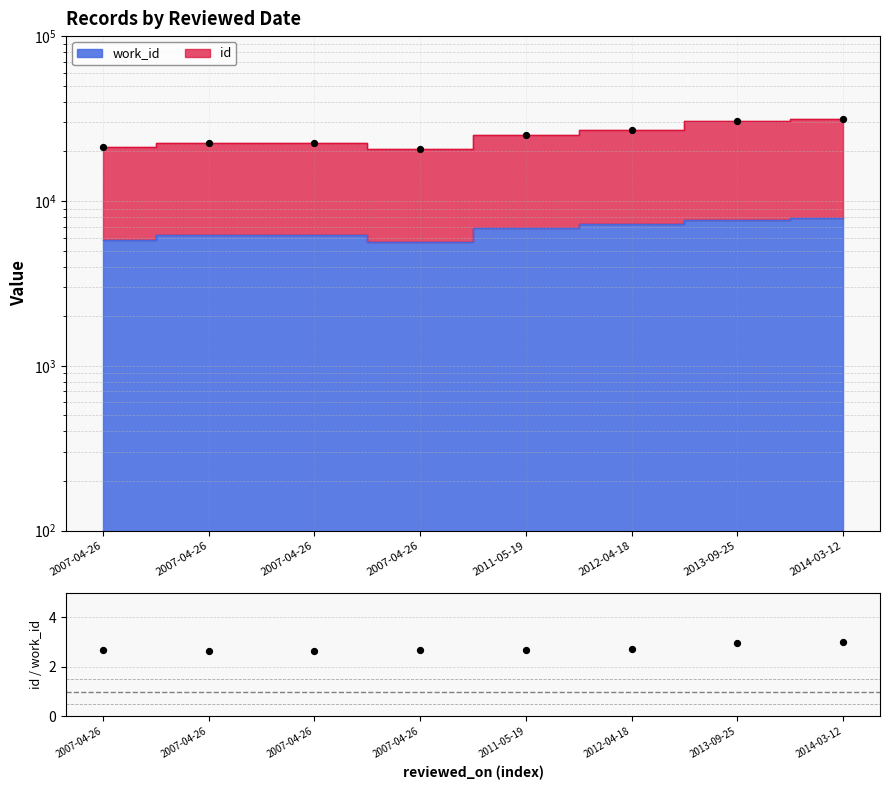

What is the change in value from 2011-05-19 to 2013-09-25?

+0.3